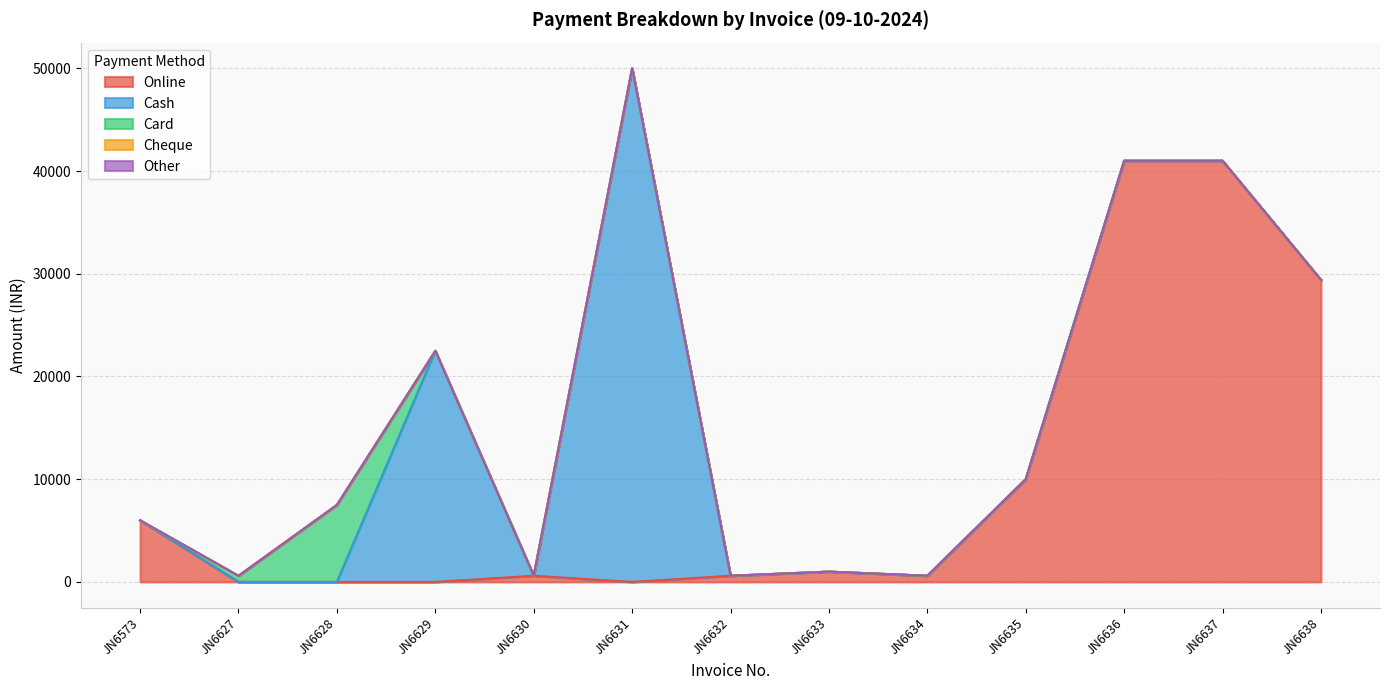

How many lines are shown in the chart?

5